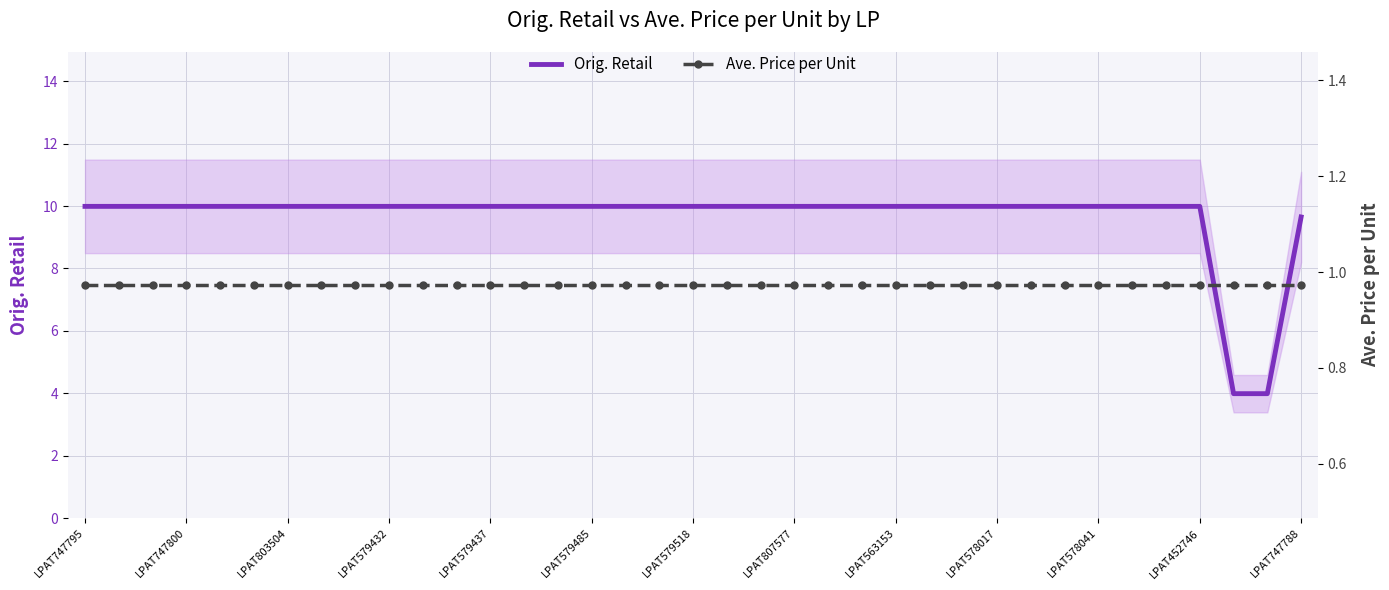

The Orig. Retail series shows 16.0 at LPAT563153. True or false?

False